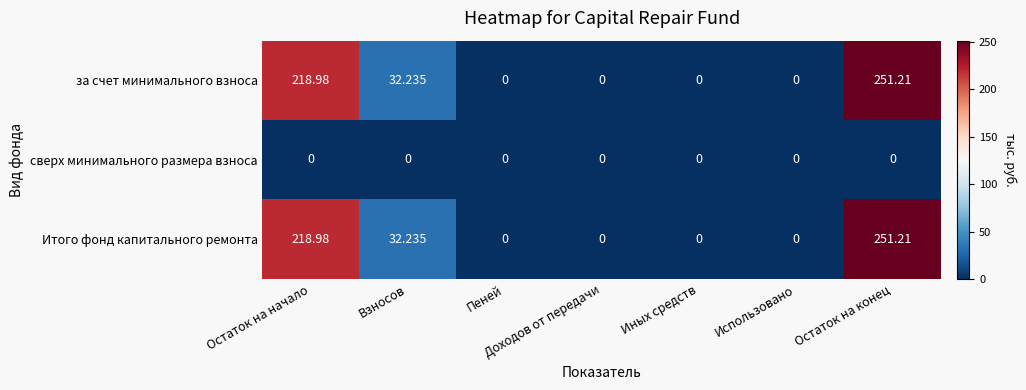

At which category is the sum across all series the highest?

Остаток на конец